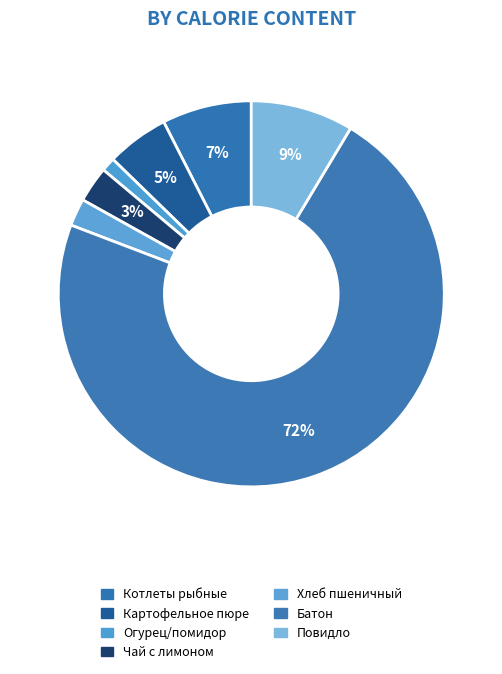

Which category has the smallest portion of the pie?

Огурец/помидор